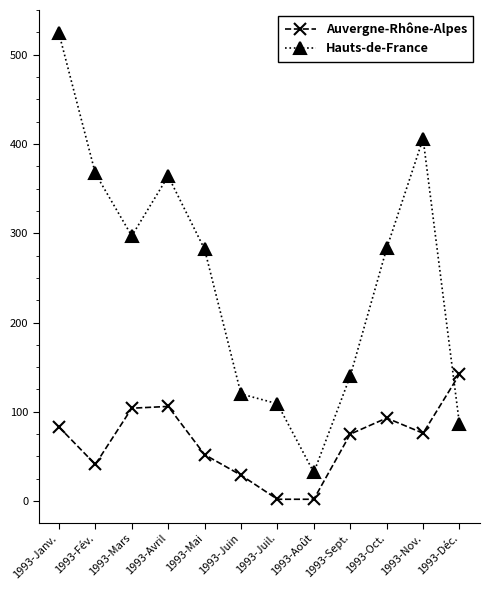

What are all the series names shown in the legend?

Auvergne-Rhône-Alpes, Hauts-de-France